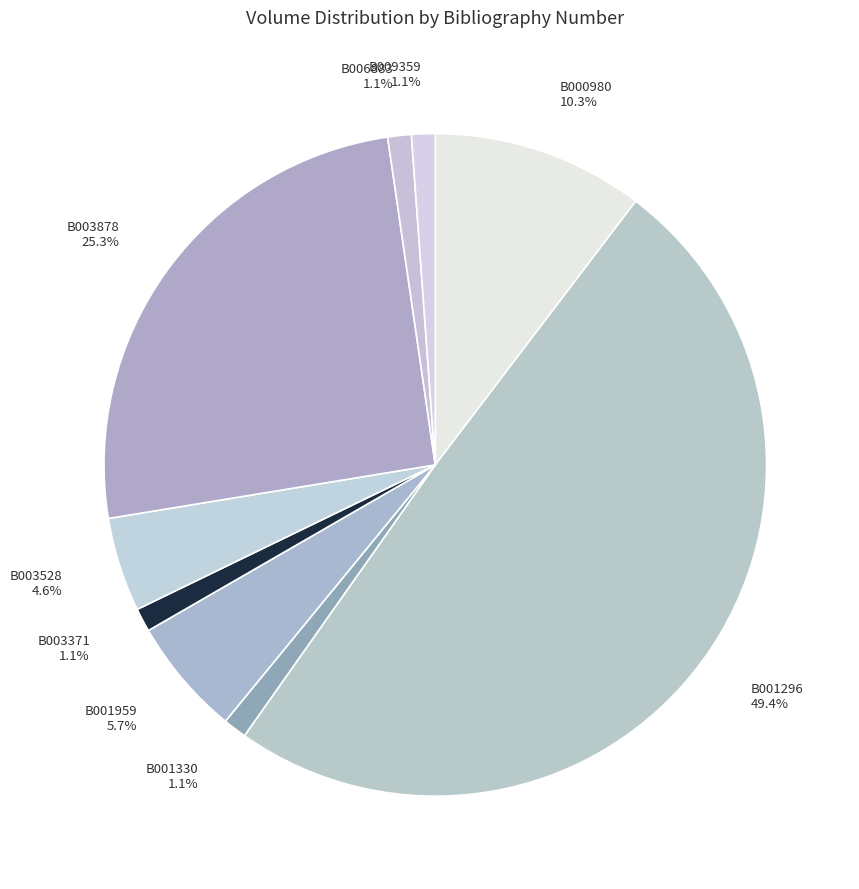

The B006883 slice represents 1% of the pie. True or false?

True